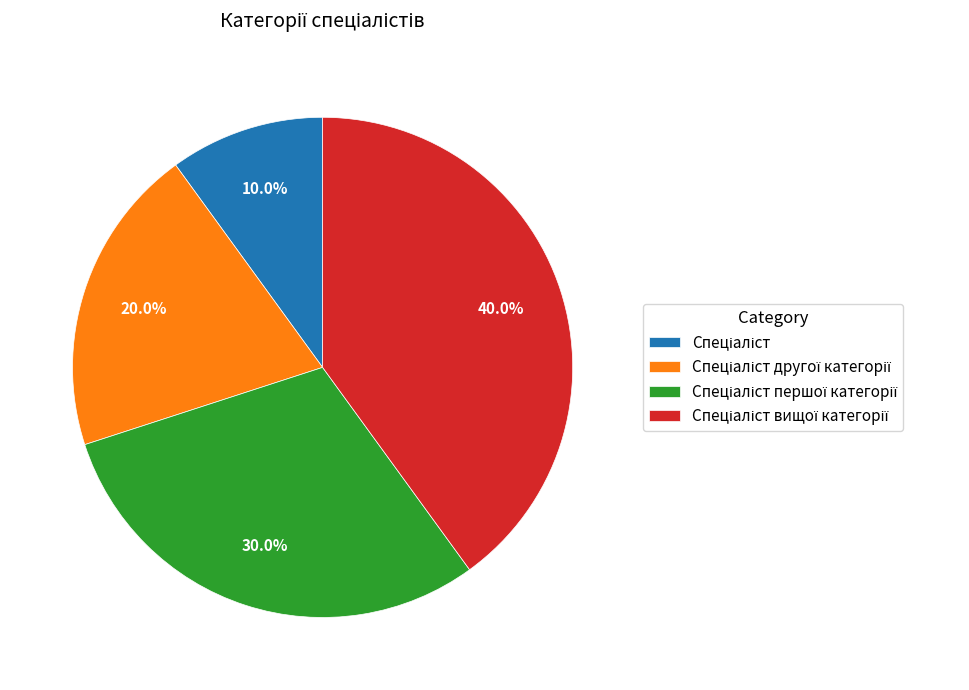

Does any single category account for the majority?

No